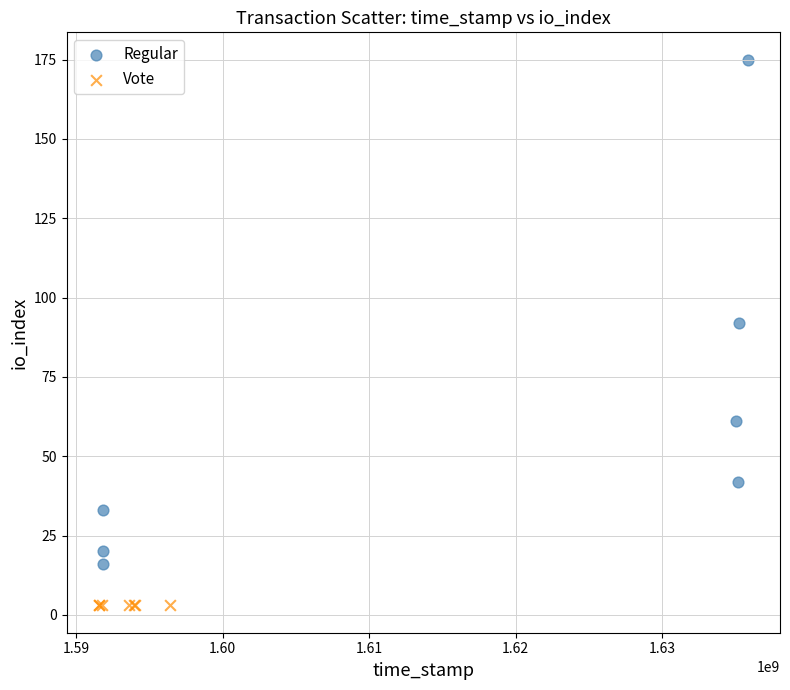

Which series contains the highest Y value?

Regular